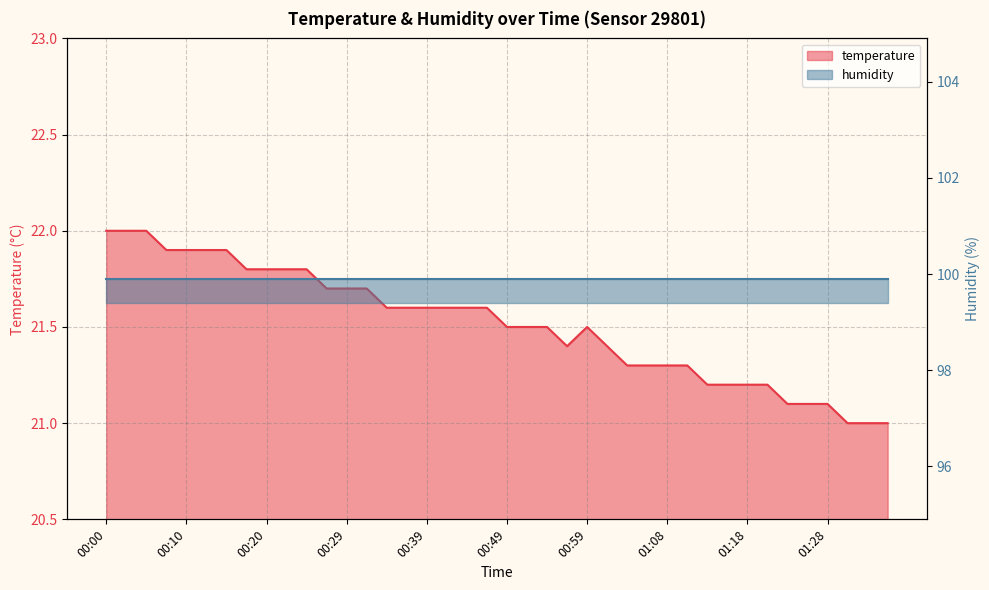

At which category does the chart reach its peak across all series?

00:00